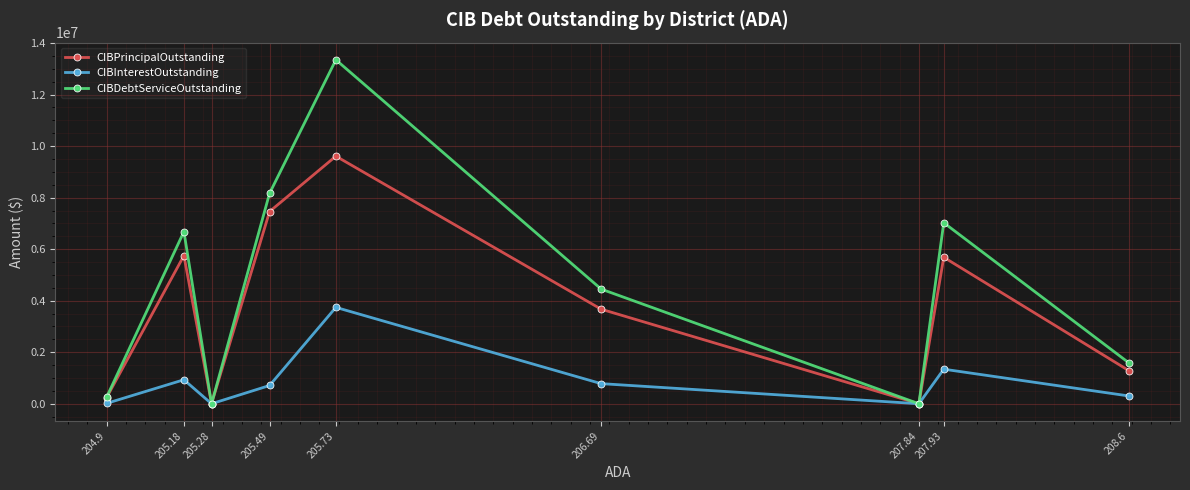

How many data points does each series have?

9